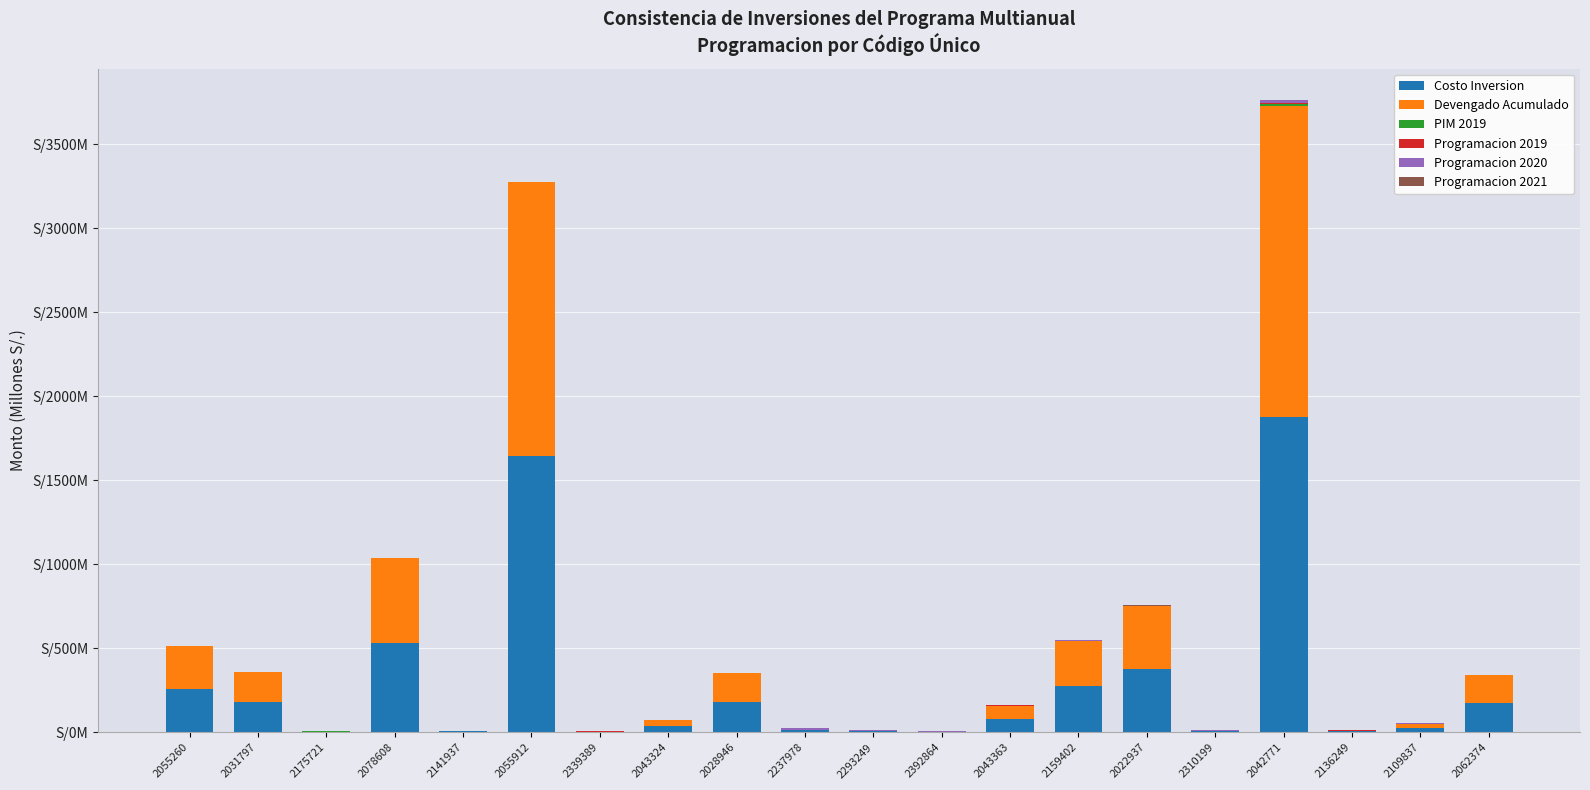

Are the bars horizontal?

No